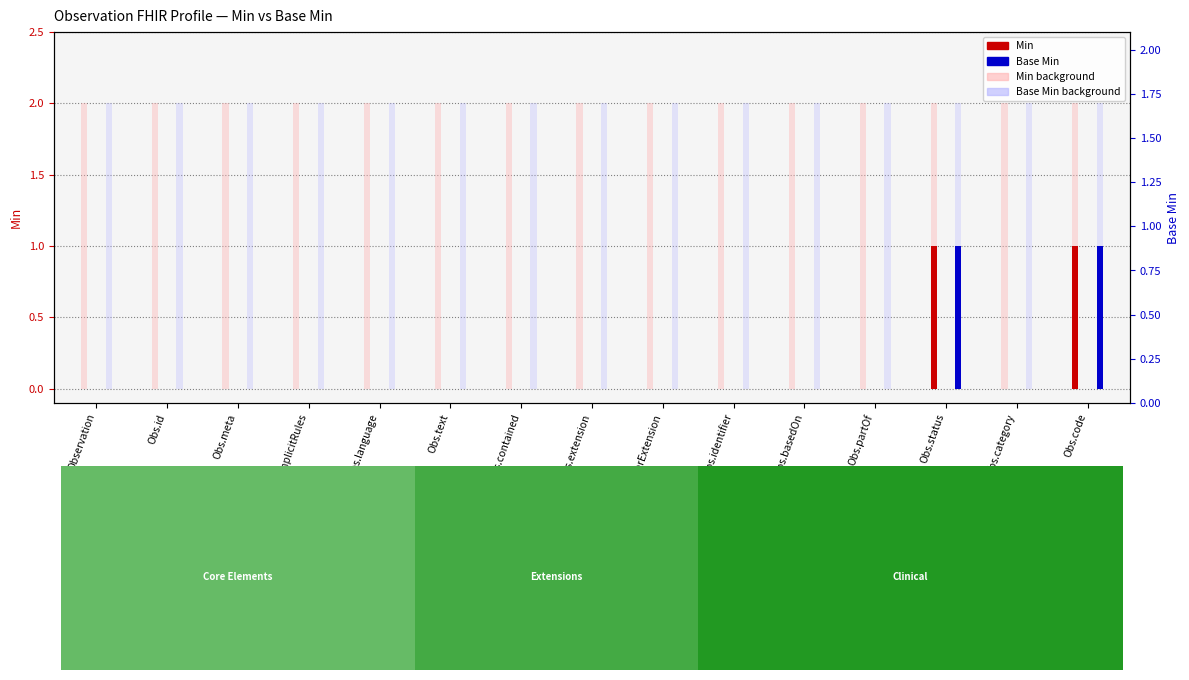

What is the difference between the maximum and second lowest values in the Min series?

1